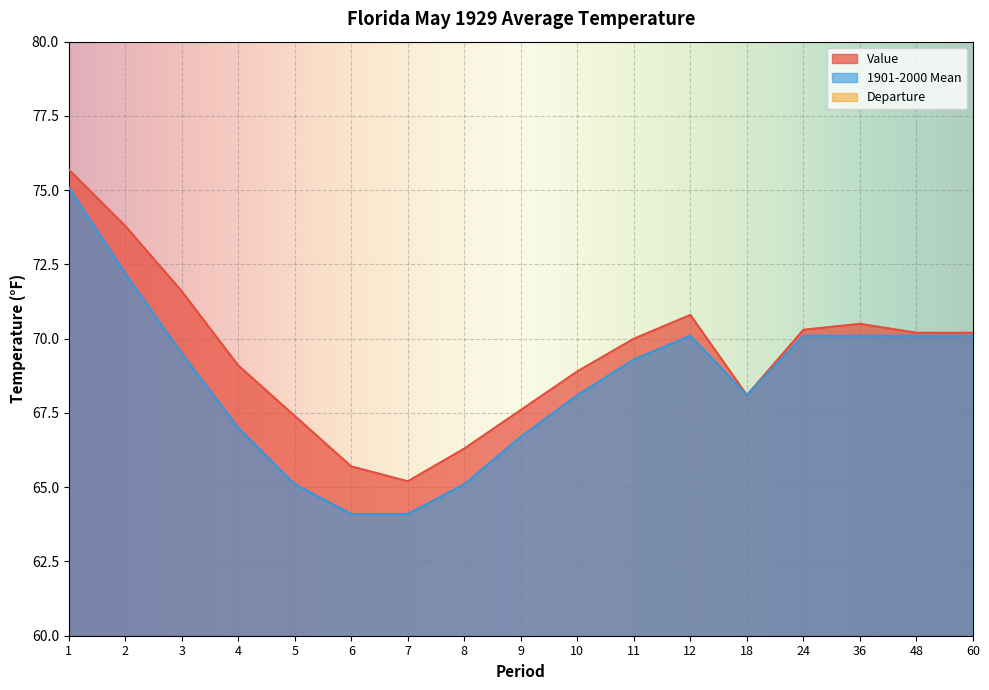

Where is Value nearest to the value 70?

11